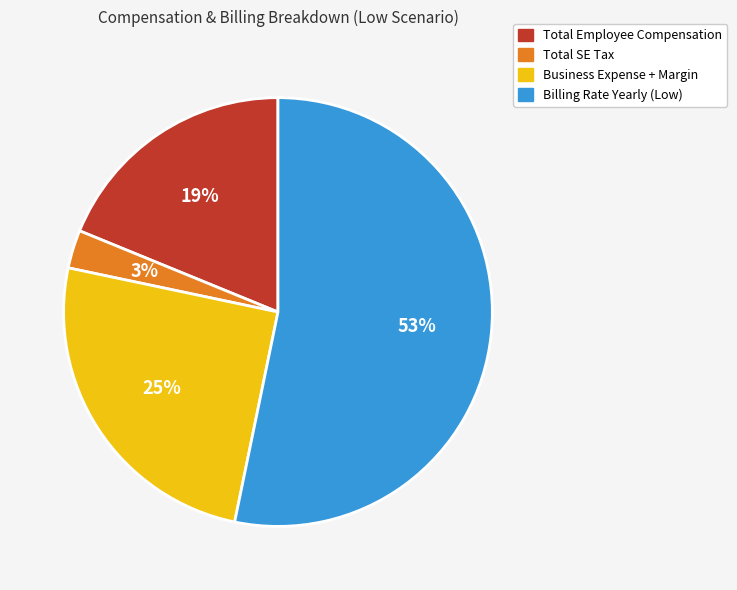

To the nearest percent, what is the difference between the largest and smallest slice percentages?

50%